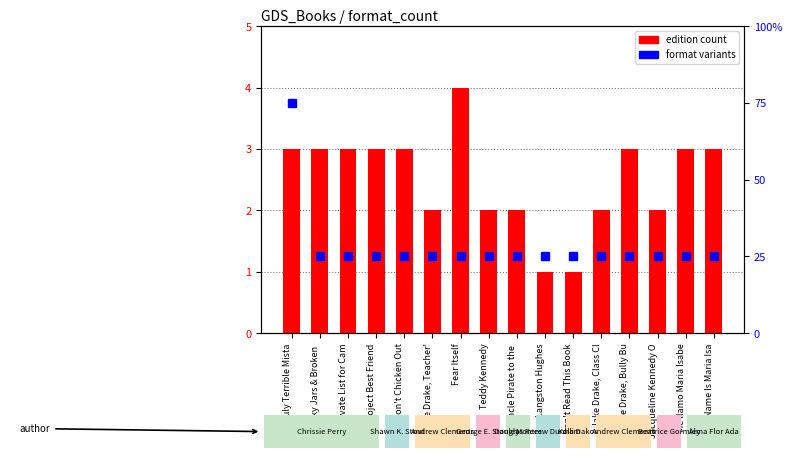

What is the minimum value shown in the chart?

1